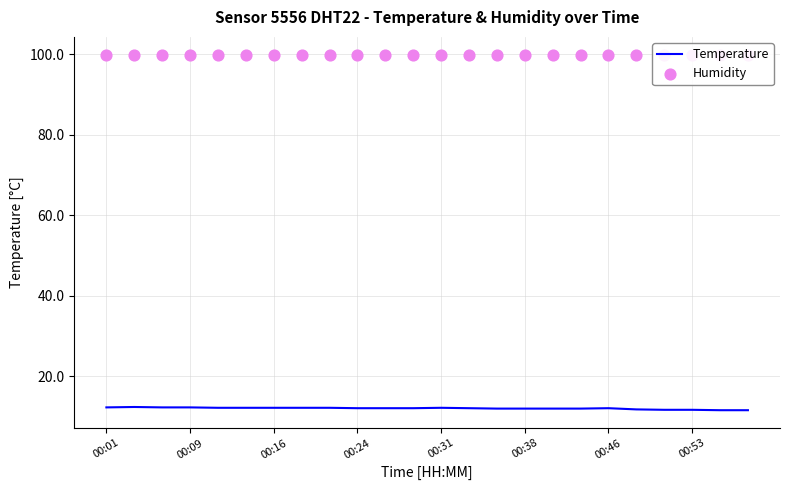

What is the maximum value for Temperature?

12.3